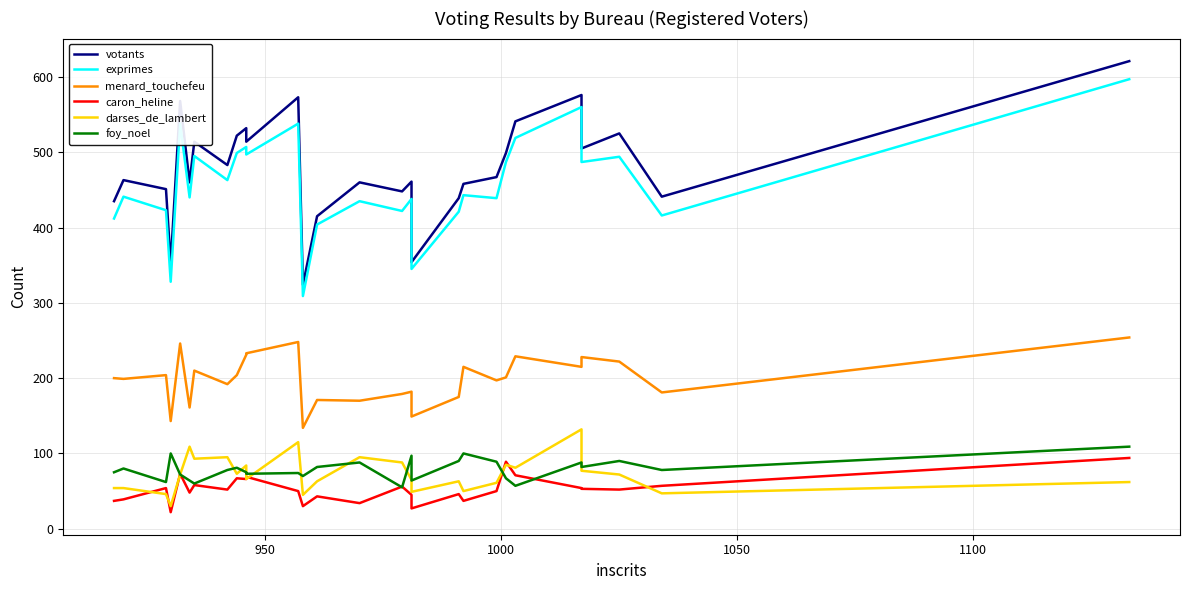

What are all the series names shown in the legend?

votants, exprimes, menard_touchefeu, caron_heline, darses_de_lambert, foy_noel